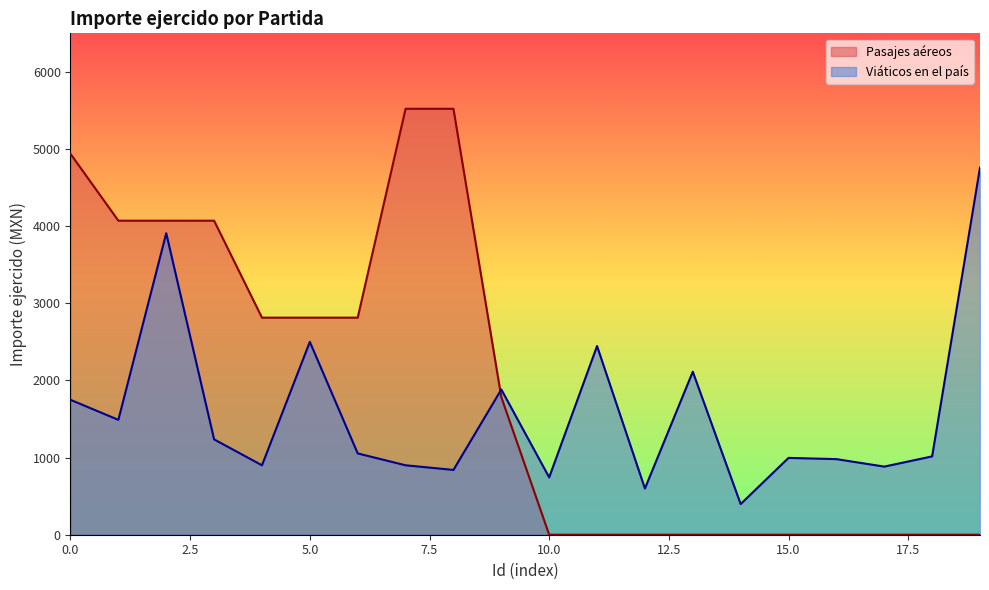

What is the highest value of the Pasajes aéreos series?

5521.9